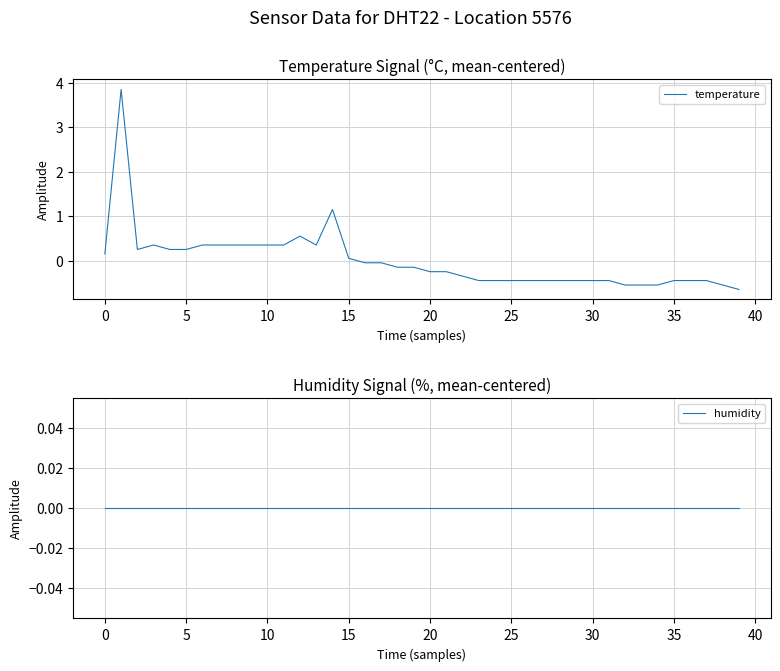

What are all the series names shown in the legend?

temperature, humidity